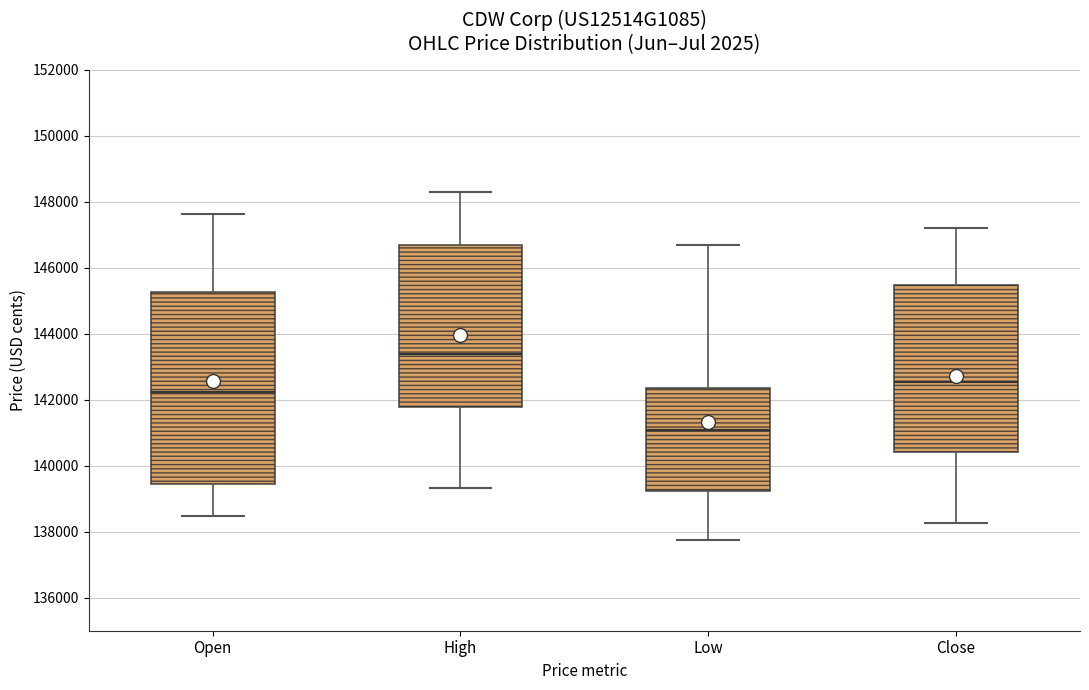

Reading left to right, read every box against the y-axis: the position of its median line, the range the box covers, and the ends of its whiskers. The values are not printed on the chart, so give them approximately, as read against the axis.

Open: median 142200, box 139400 to 145200, whiskers 138400 to 147600
High: median 143400, box 141800 to 146600, whiskers 139400 to 148400
Low: median 141000, box 139200 to 142400, whiskers 137800 to 146600
Close: median 142600, box 140400 to 145400, whiskers 138200 to 147200